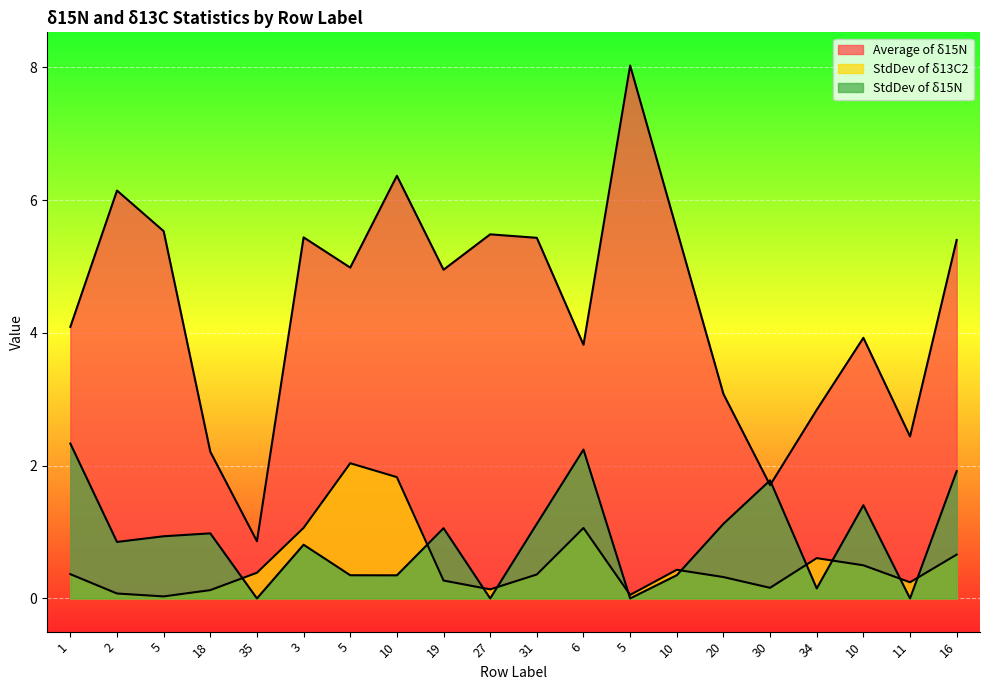

What is the total value across all series at 10?

8.5